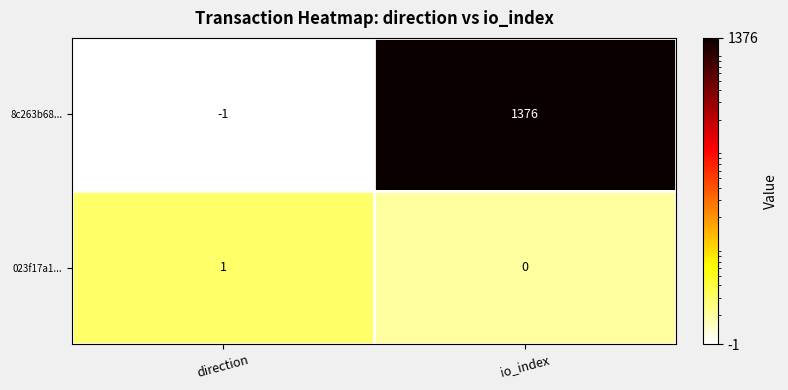

At which label is 023f17a1... closest to 0?

io_index